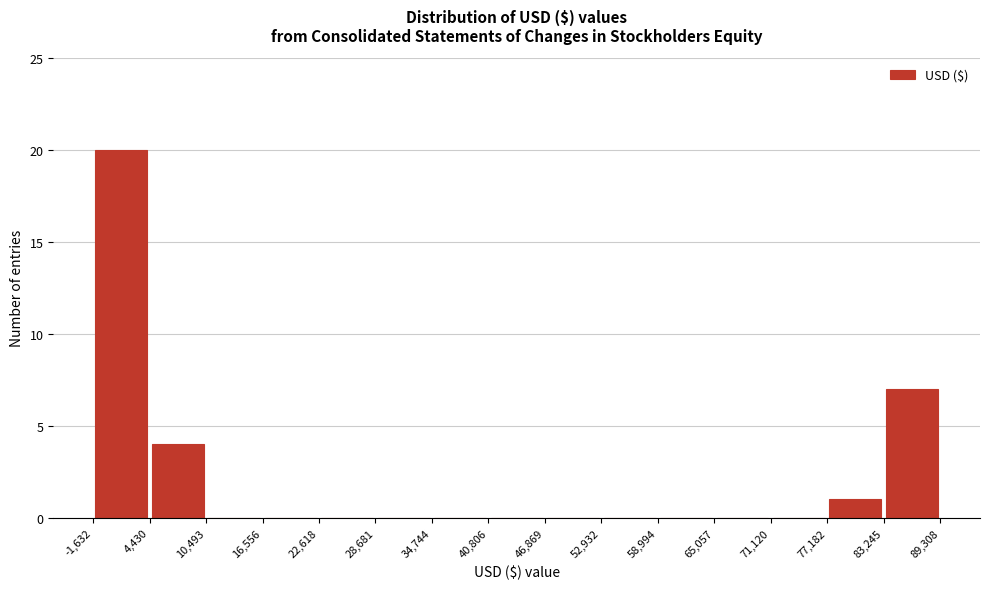

Reading left to right, list every bar in this chart as the range it spans on the x-axis followed by its height. The values are not printed on the chart, so give them approximately, as read against the axis.

-1,632 to 4,430: 20
4,430 to 10,493: 4
10,493 to 16,556: 0
16,556 to 22,618: 0
22,618 to 28,681: 0
28,681 to 34,744: 0
34,744 to 40,806: 0
40,806 to 46,869: 0
46,869 to 52,932: 0
52,932 to 58,994: 0
58,994 to 65,057: 0
65,057 to 71,120: 0
71,120 to 77,182: 0
77,182 to 83,245: 1
83,245 to 89,308: 7